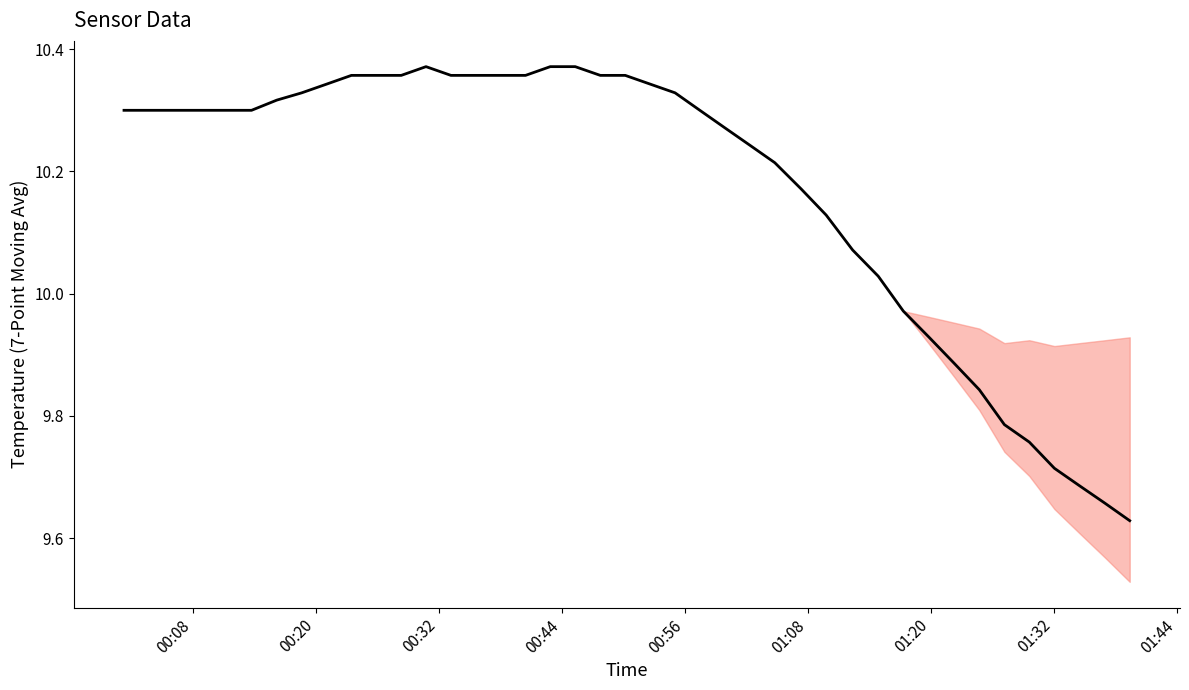

True or false: there are more than 1 points higher than both neighbors.

True